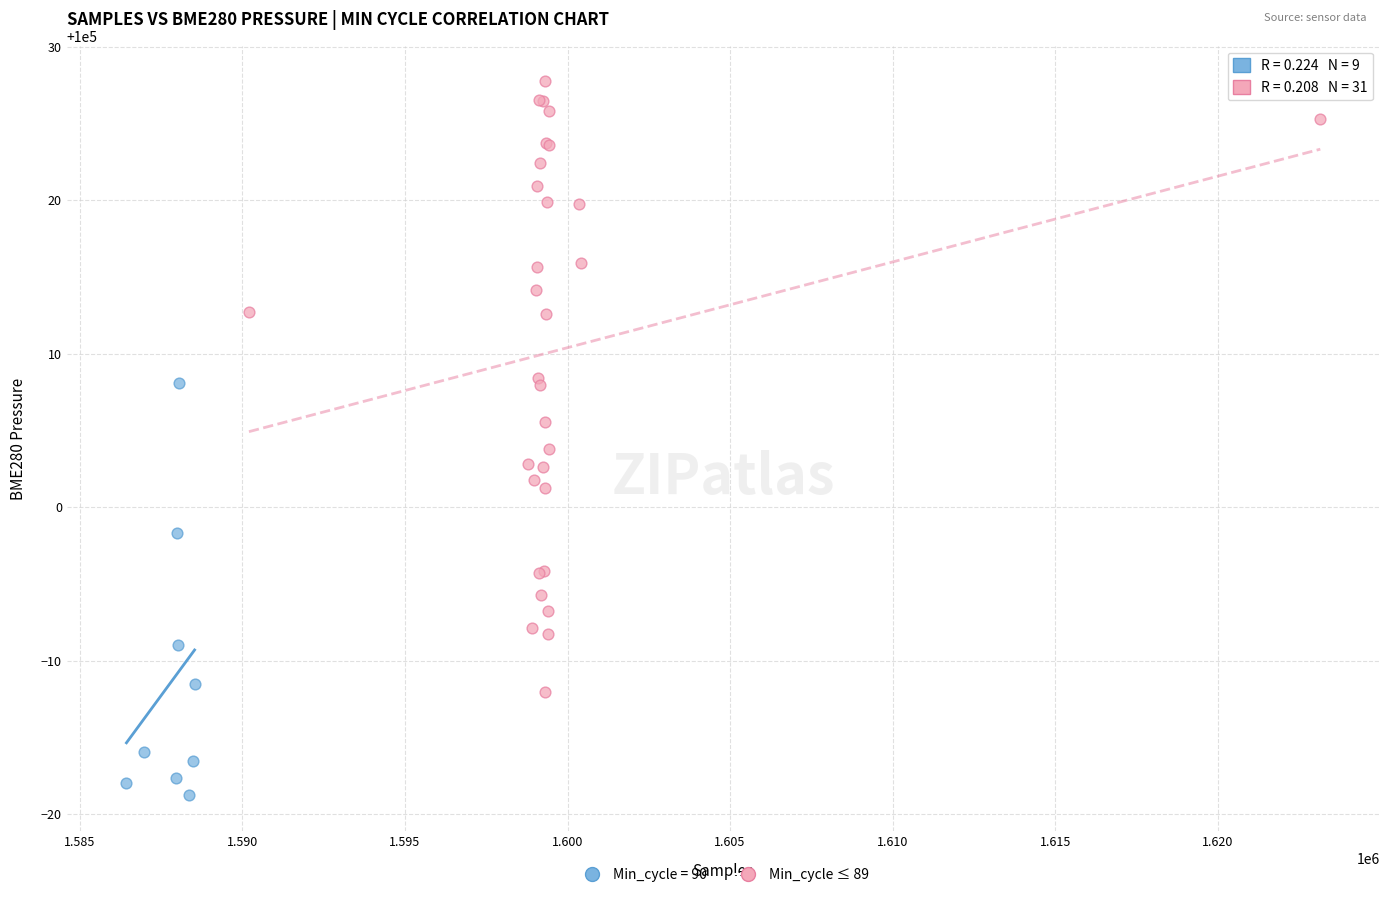

Which series contains the lowest Y value?

Min_cycle = 90